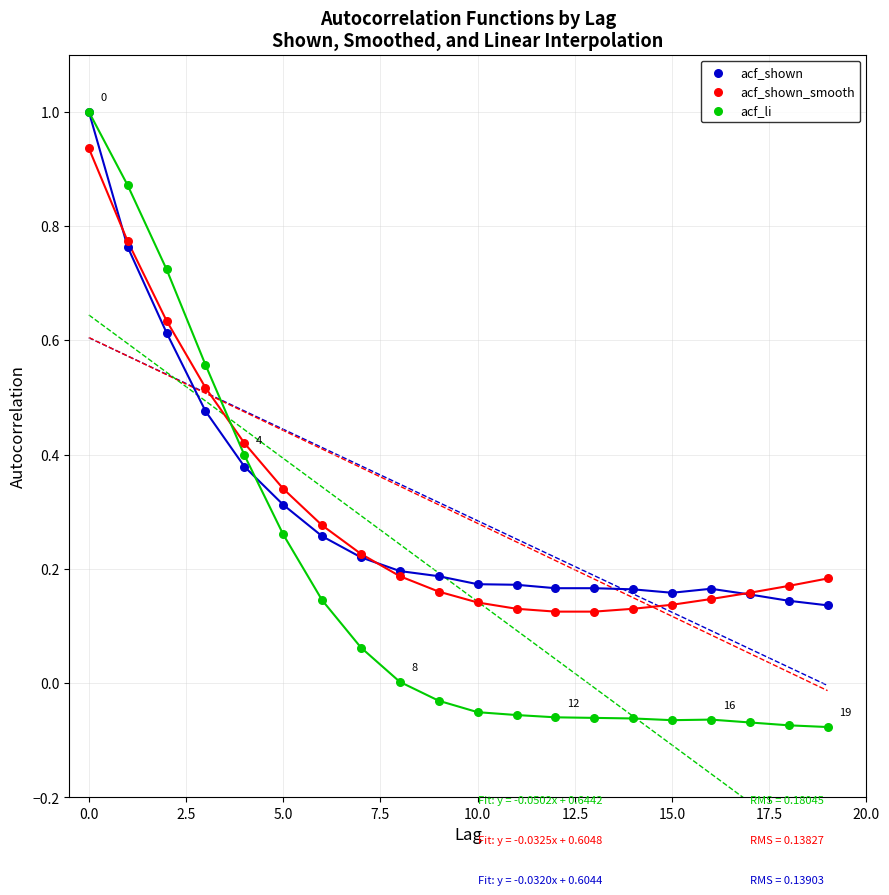

What are all the series names shown in the legend?

acf_shown, acf_shown_smooth, acf_li